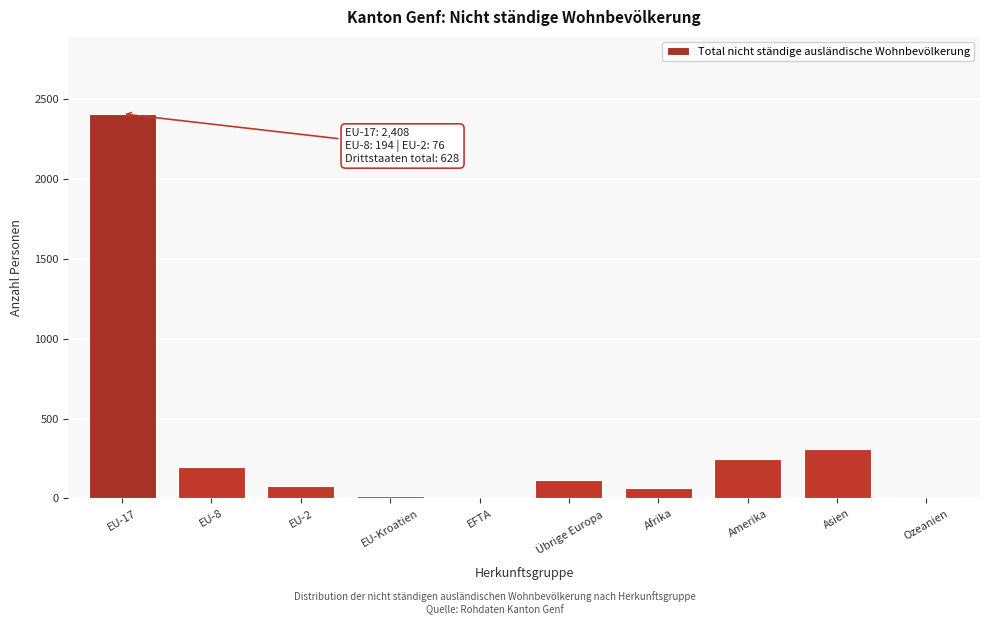

What is the greatest value displayed?

2408